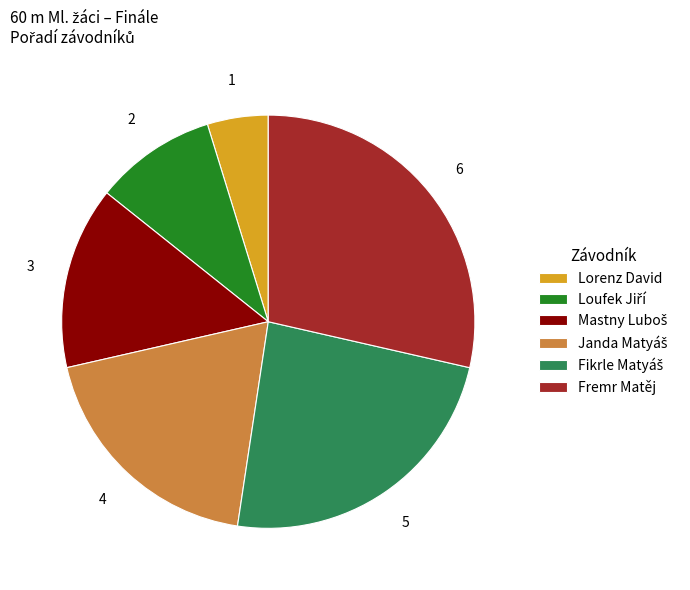

How many slices are in this pie chart?

6